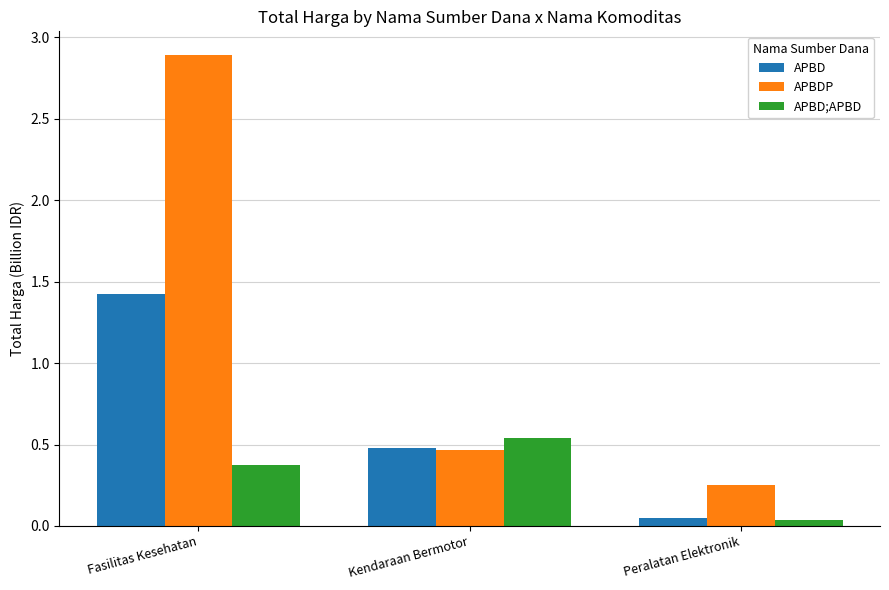

What is the total value across all series at Fasilitas Kesehatan?

4.7